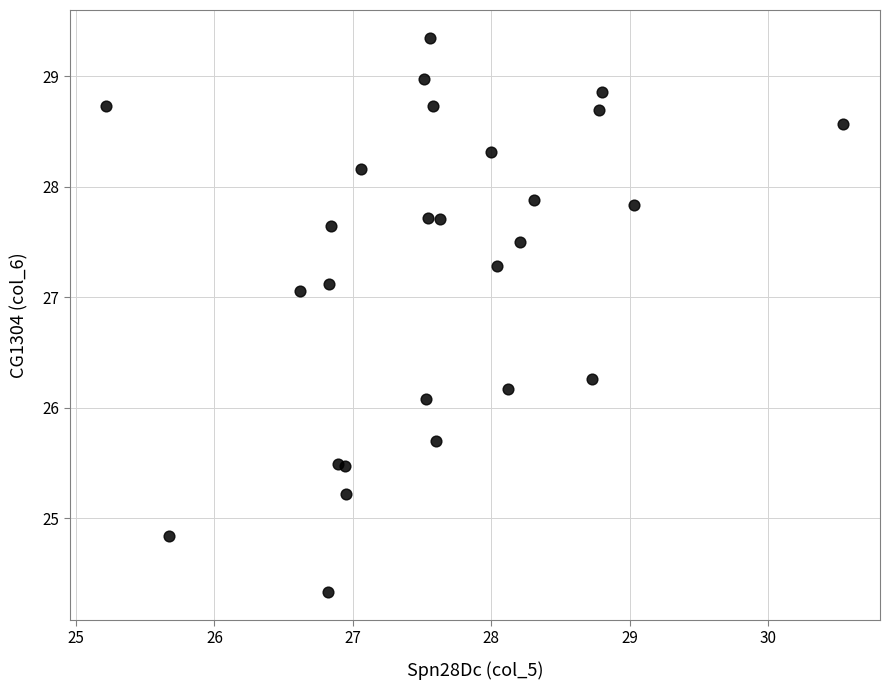

What Y value in the scatter plot is closest to 26?

26.1